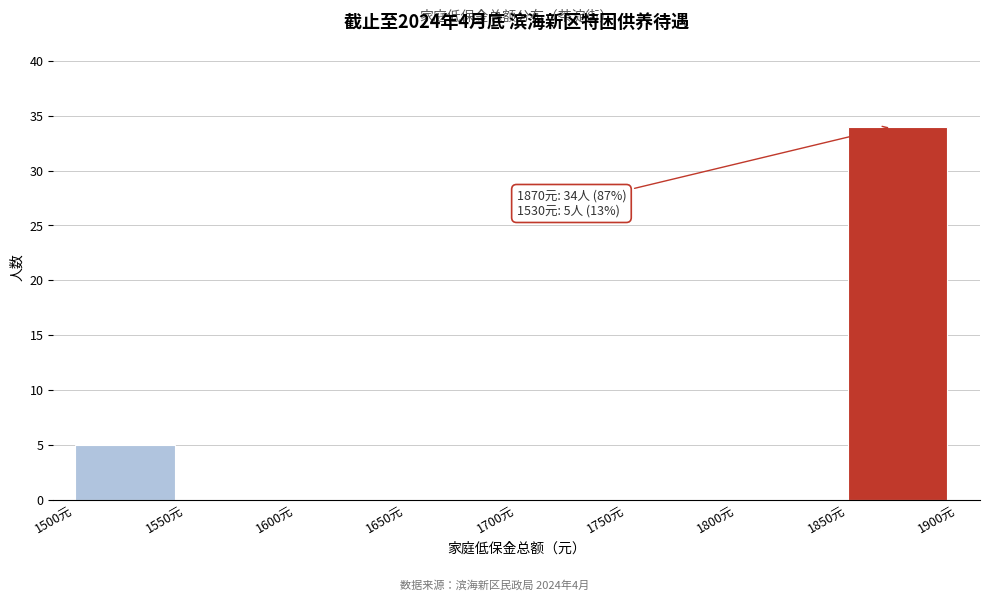

Over which range of the x-axis is the bar tallest?

1850 to 1900